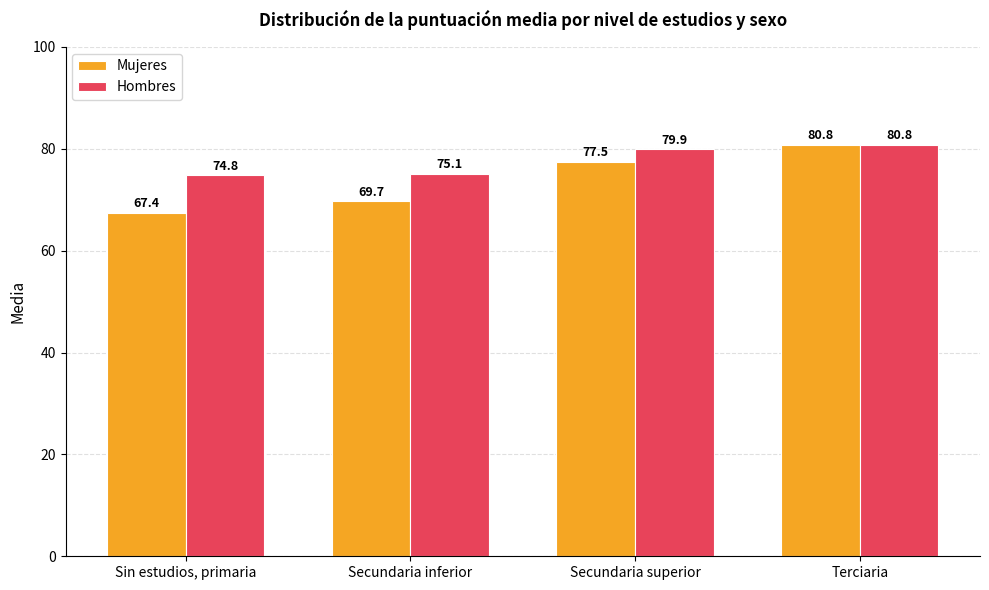

Rank the series at Secundaria superior from highest to lowest value.

Hombres, Mujeres